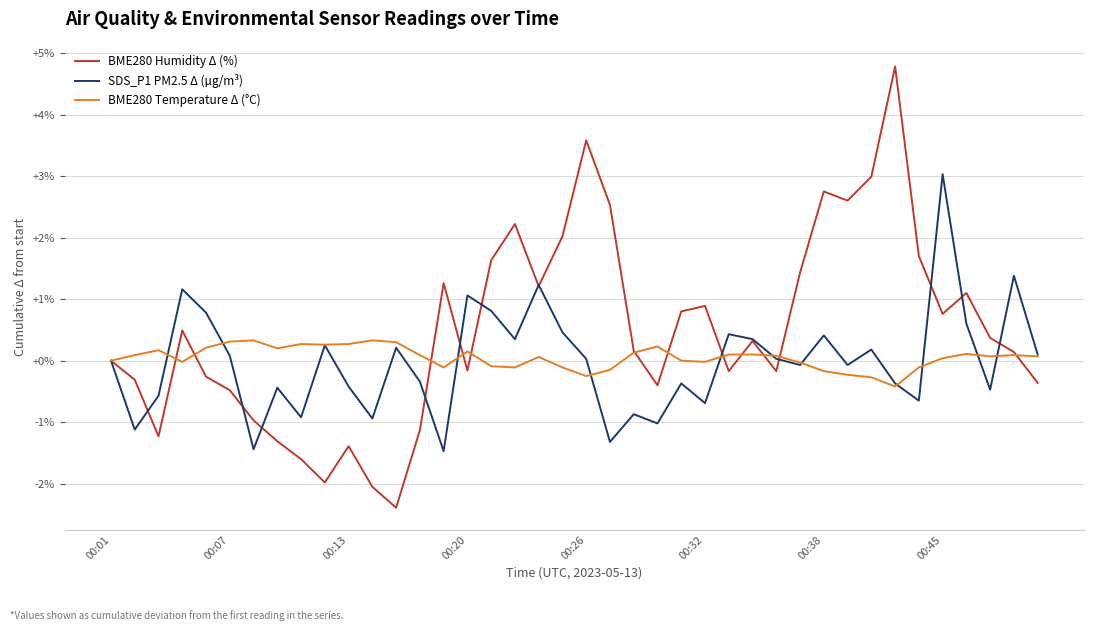

What are all the series names shown in the legend?

BME280 Humidity Δ (%), SDS_P1 PM2.5 Δ (µg/m³), BME280 Temperature Δ (°C)